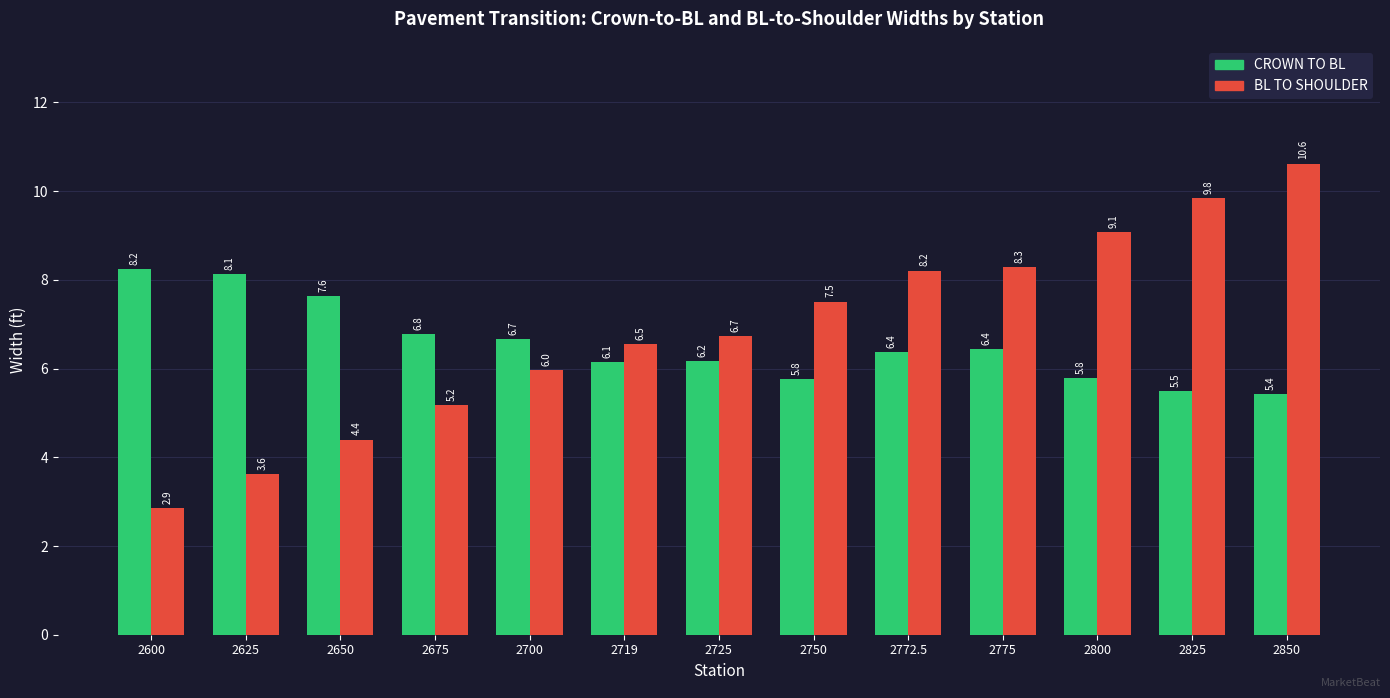

What is the difference between the highest and lowest values at 2600?

5.4